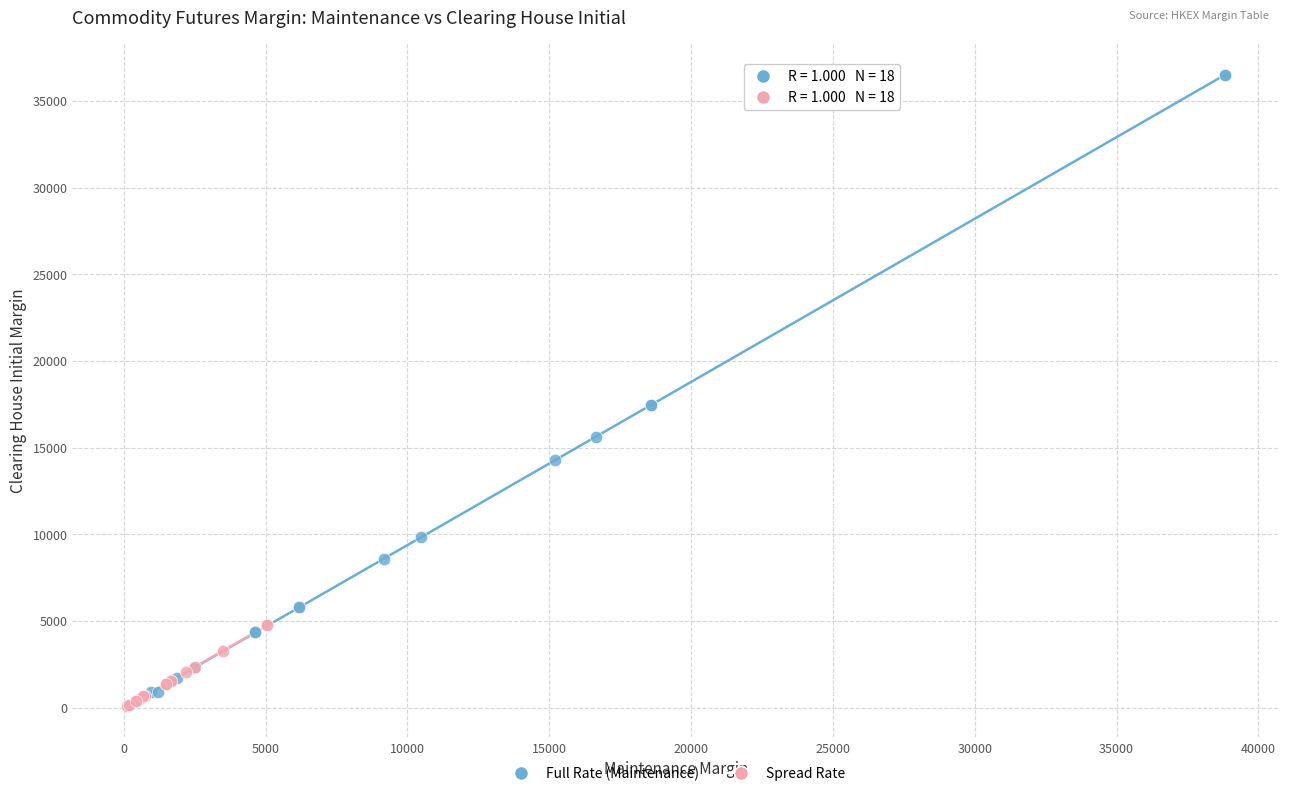

Which series contains the highest Y value?

Full Rate (Maintenance)